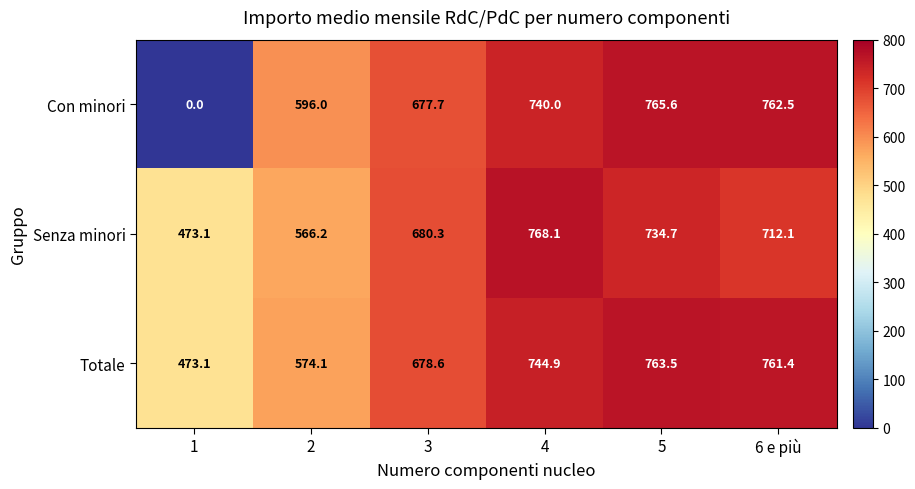

Which series changed the most between 1 and 4?

Con minori